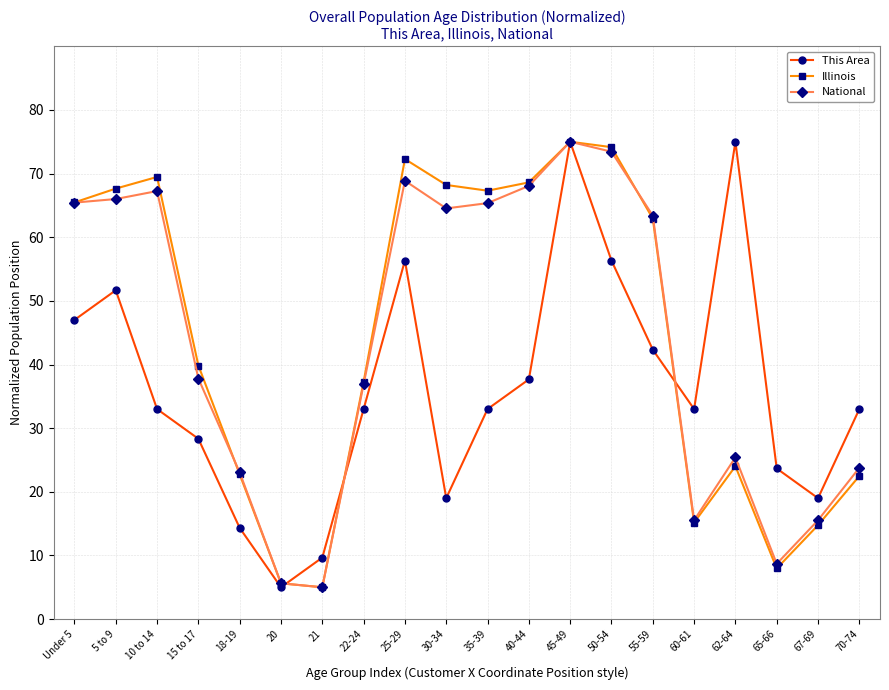

What is the label of the 15th point from the right?

20